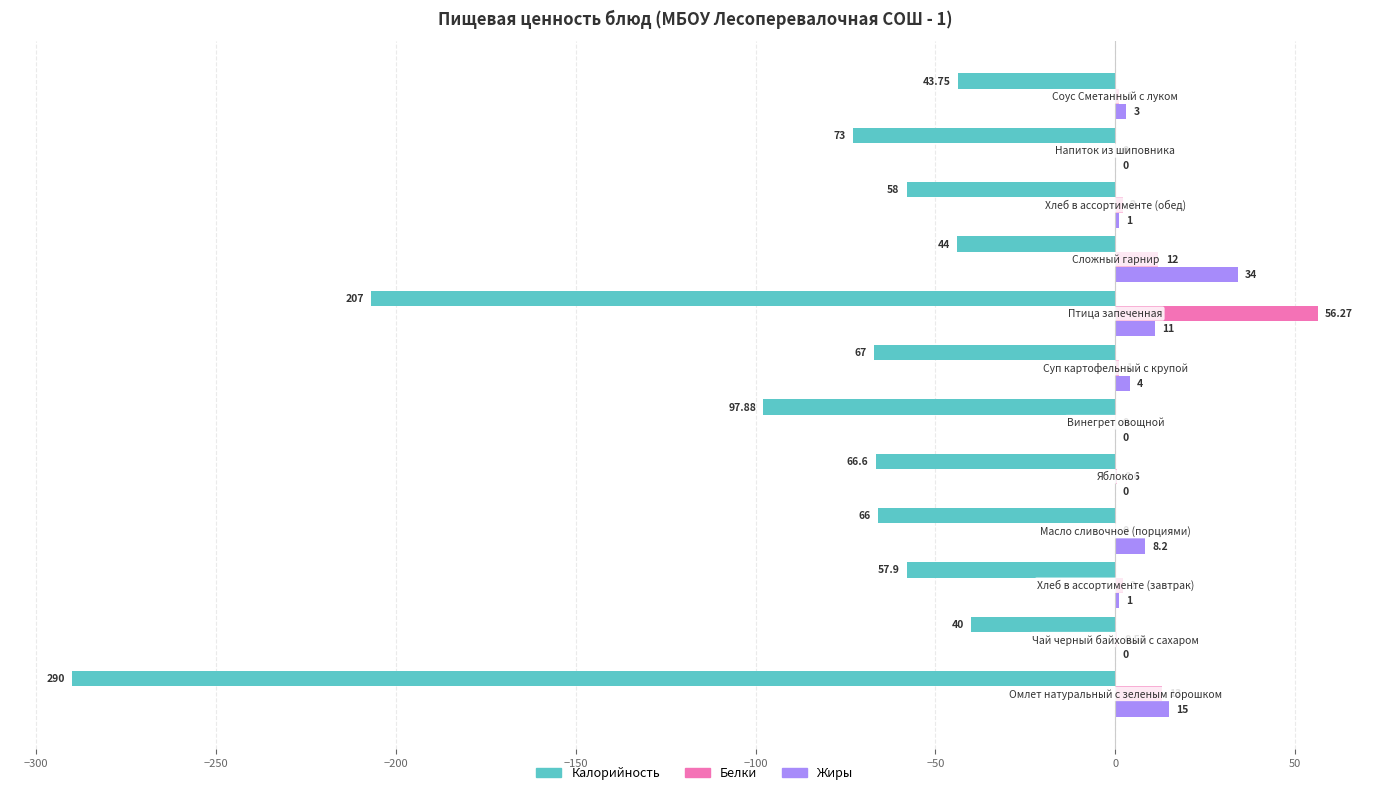

What is the sum of all Калорийность values?

-1111.1